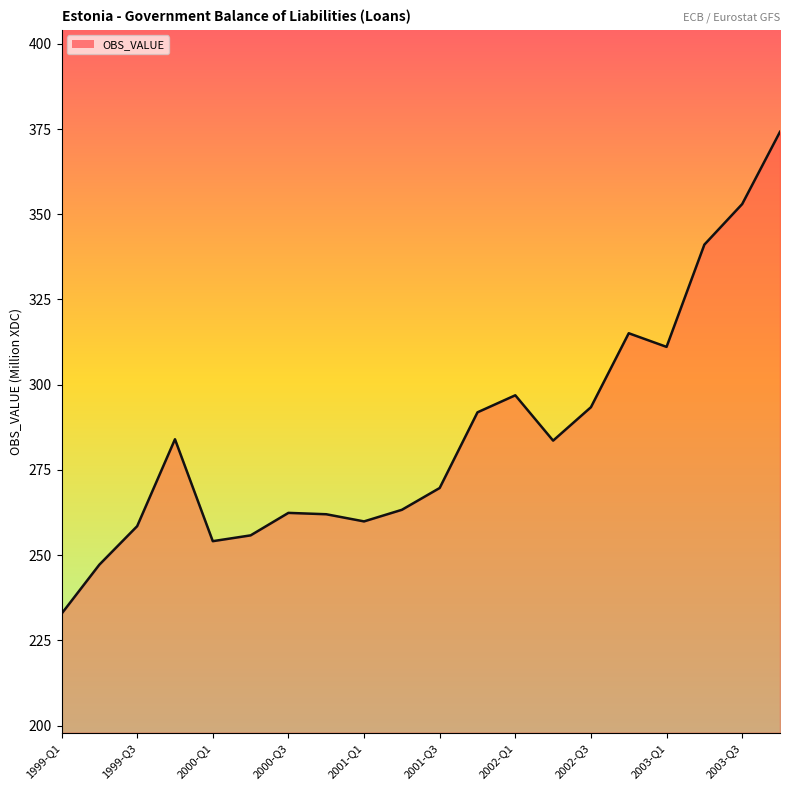

How many values exceed 283?

10